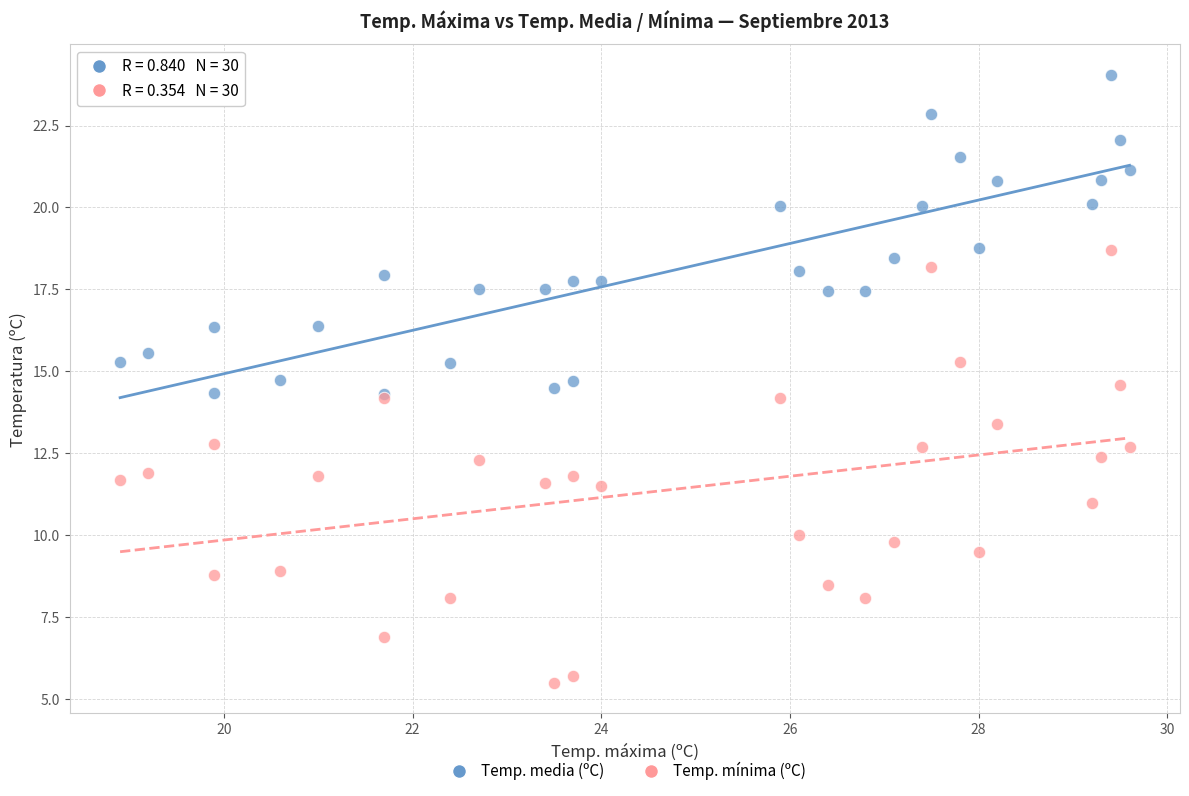

Which series contains the lowest Y value?

Temp. mínima (ºC)